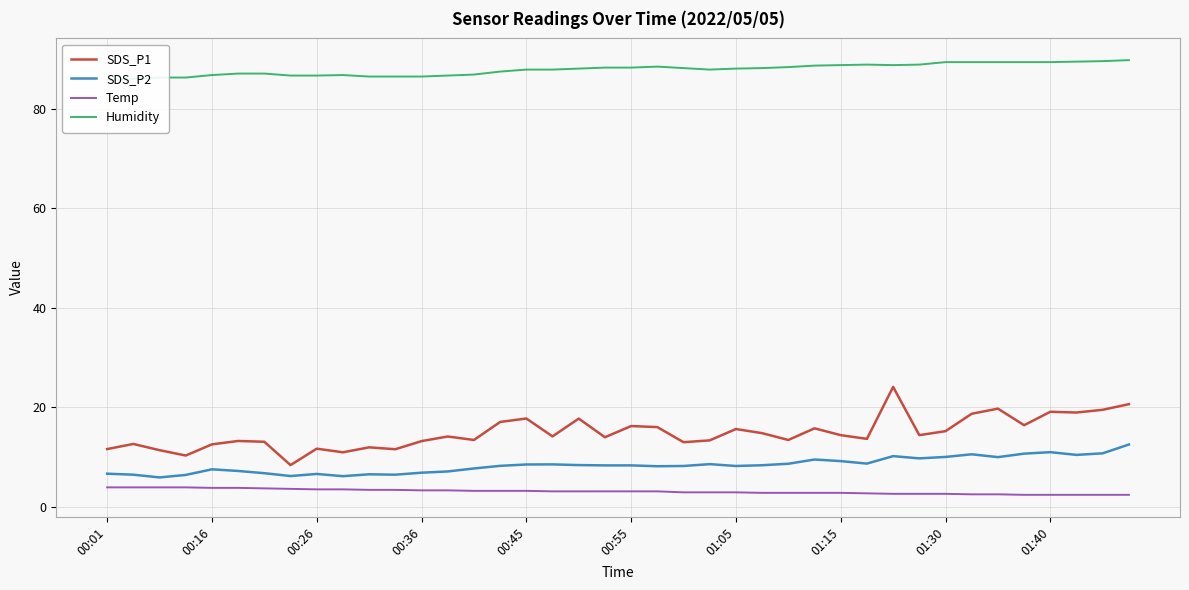

How many interior local valleys does the SDS_P2 series have?

10